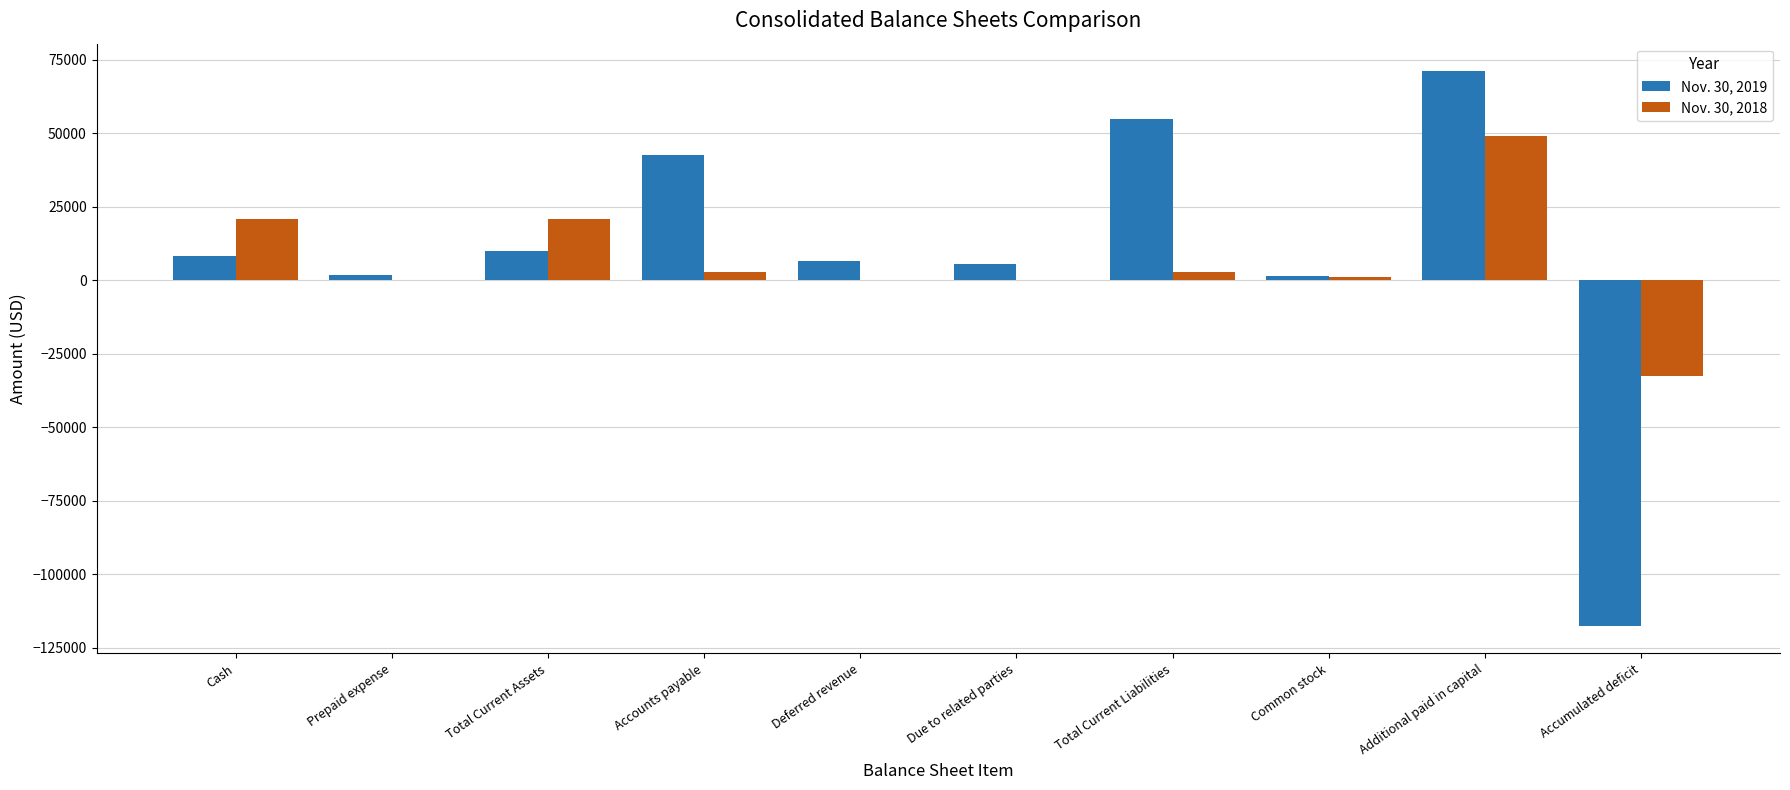

What is the average value of the Nov. 30, 2018 series?

6594